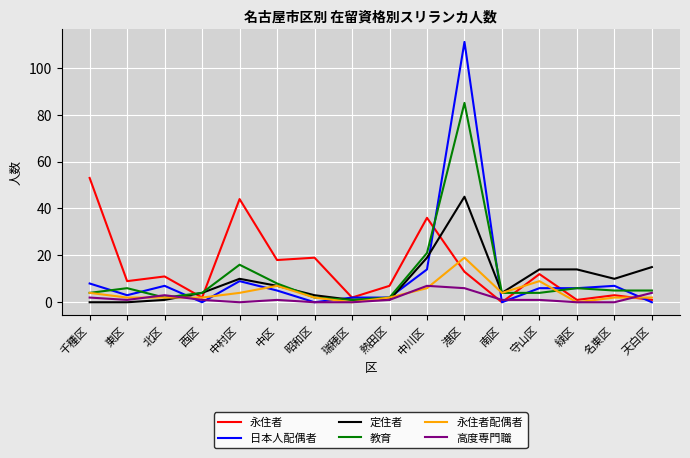

Between which two adjacent categories do 定住者 and 永住者 first intersect?

北区 and 西区